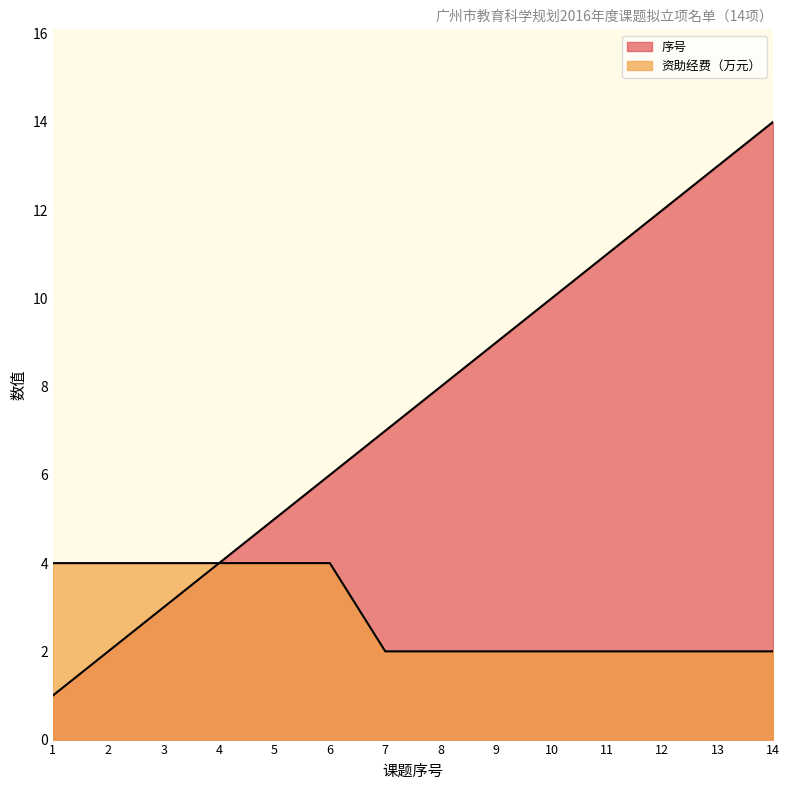

Which series has the widest spread of values?

序号